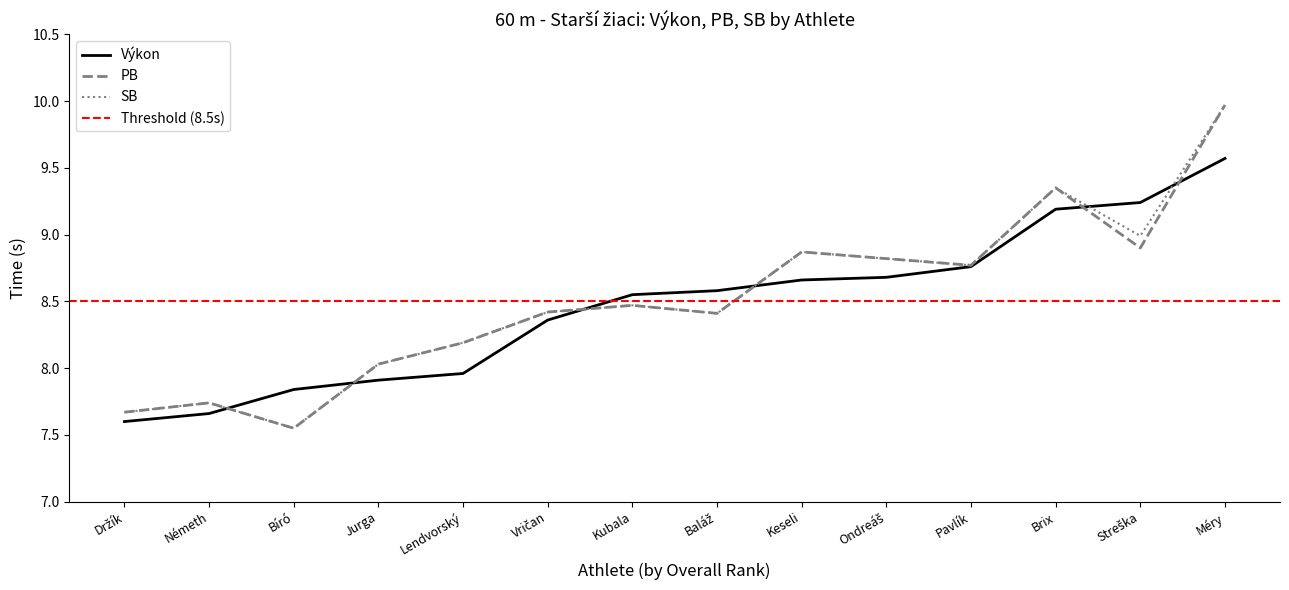

The value of PB at Lendvorský is 8.2. True or false?

True